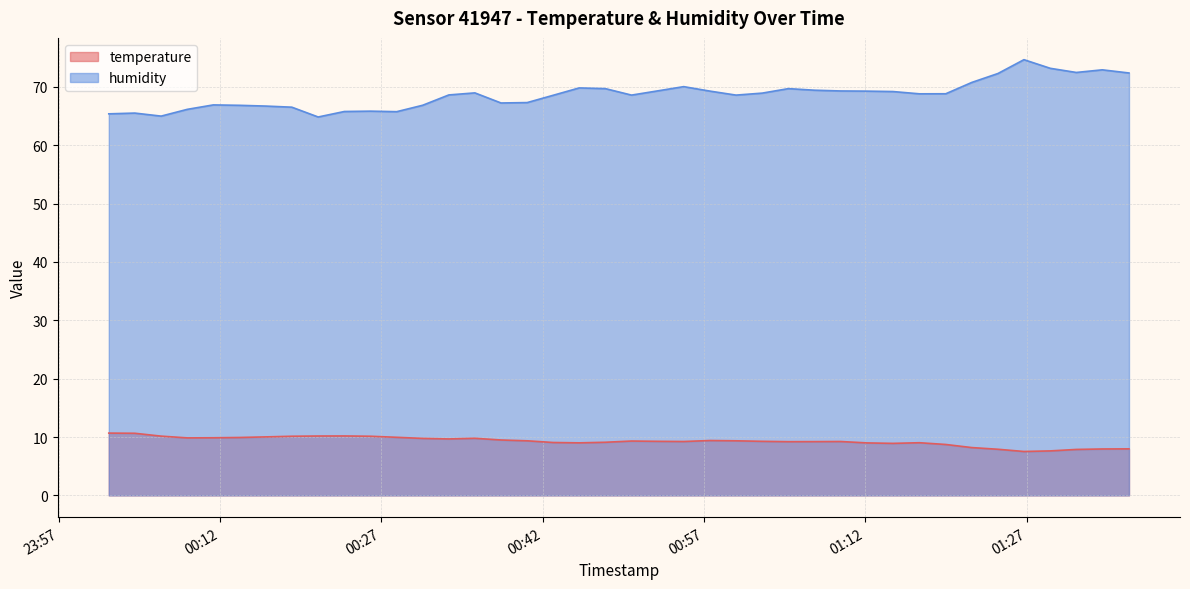

What is the label of the 37th point from the left?

2023-11-21T01:29:12